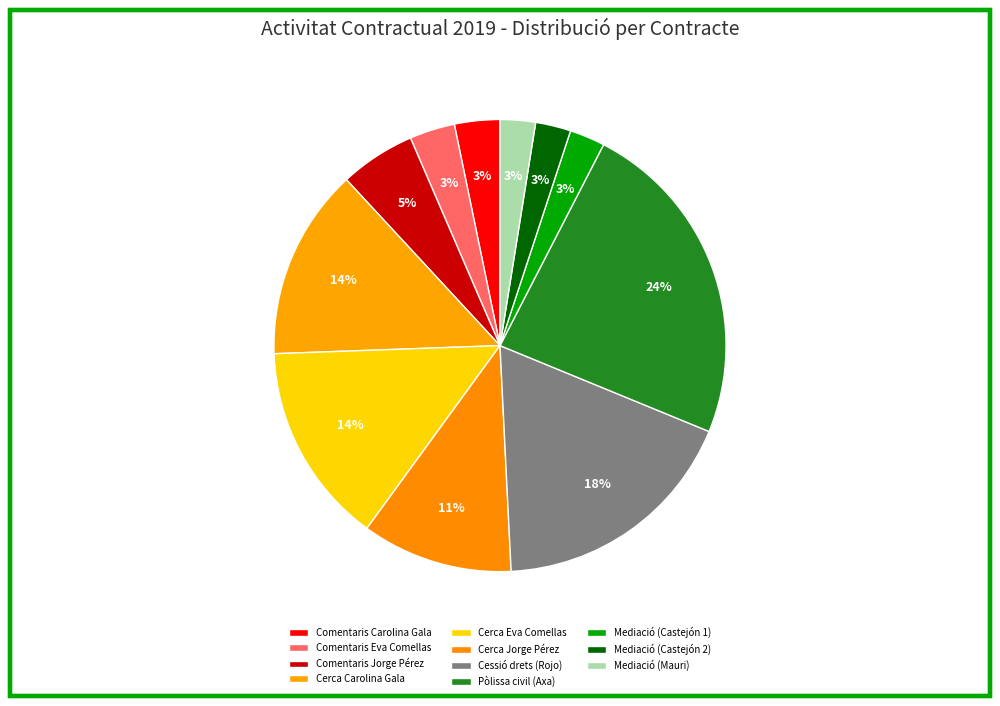

How many slices are in this pie chart?

11